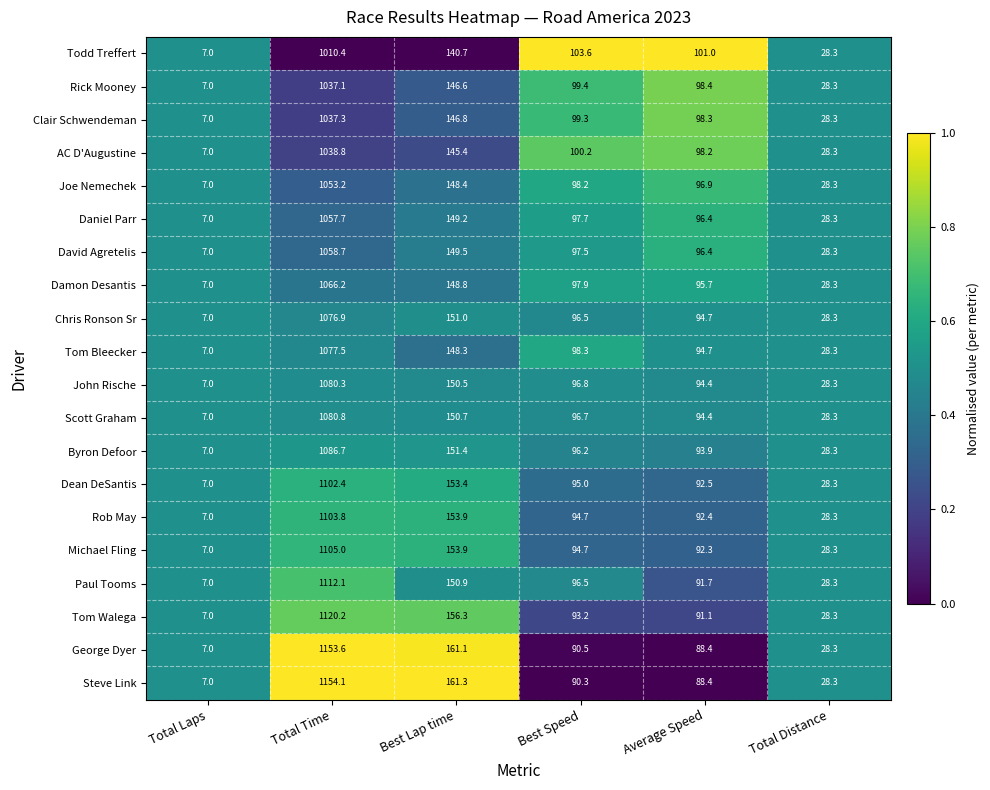

Read the Clair Schwendeman value at Best Lap time.

146.8